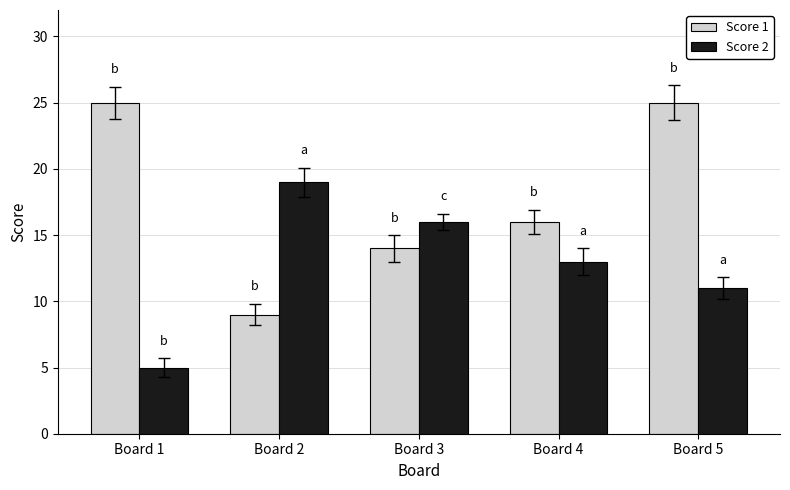

Reading left to right, extract all data points from this chart.

Score 1: 25	9	14	16	25
Score 2: 5	19	16	13	11